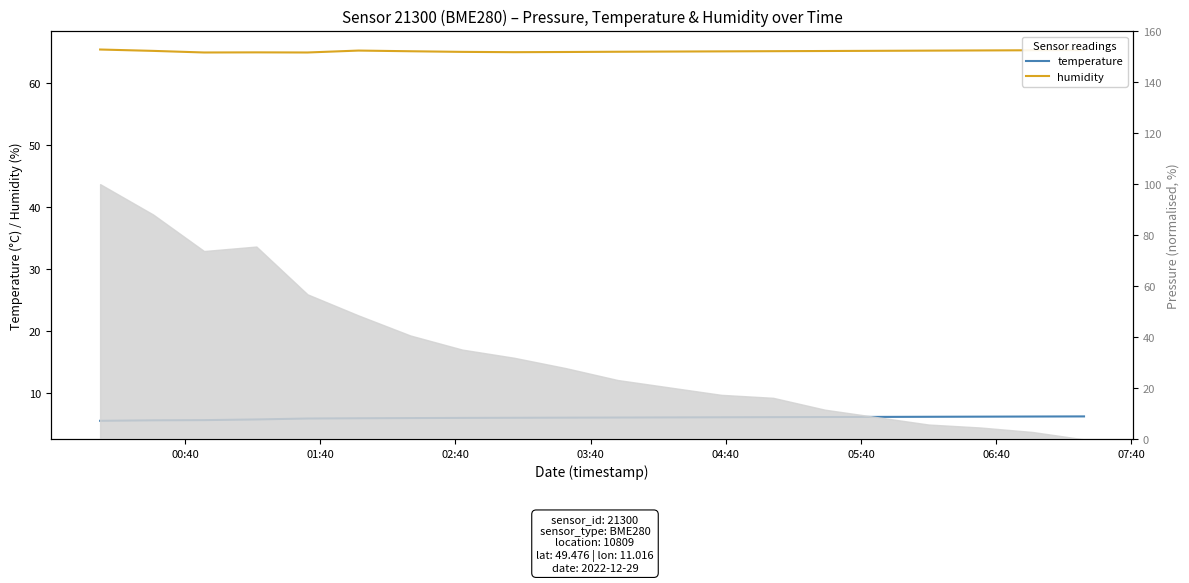

How many lines are shown in the chart?

2